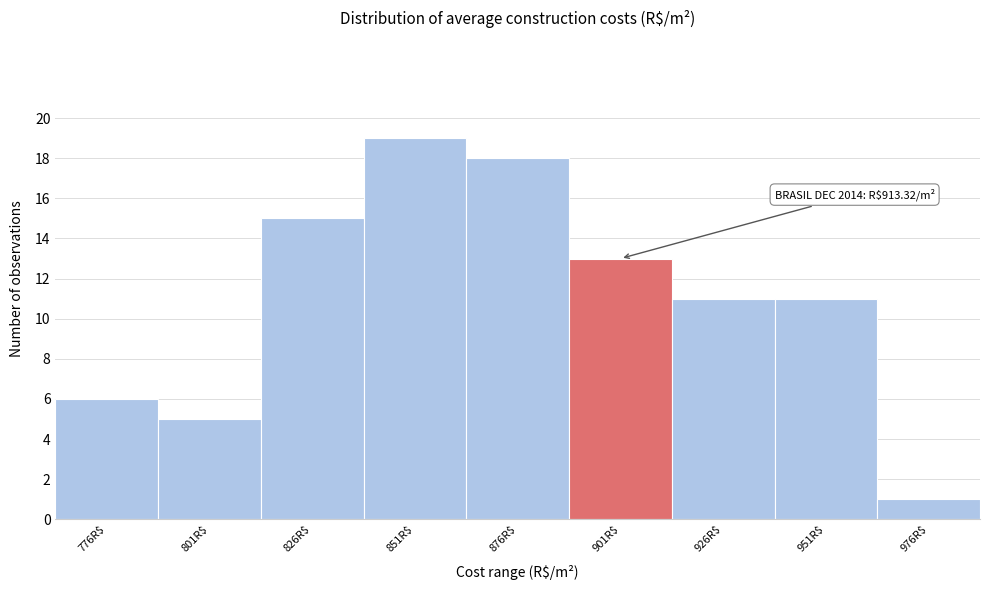

Reading left to right, transcribe all the data shown in this chart.

6	5	15	19	18	13	11	11	1